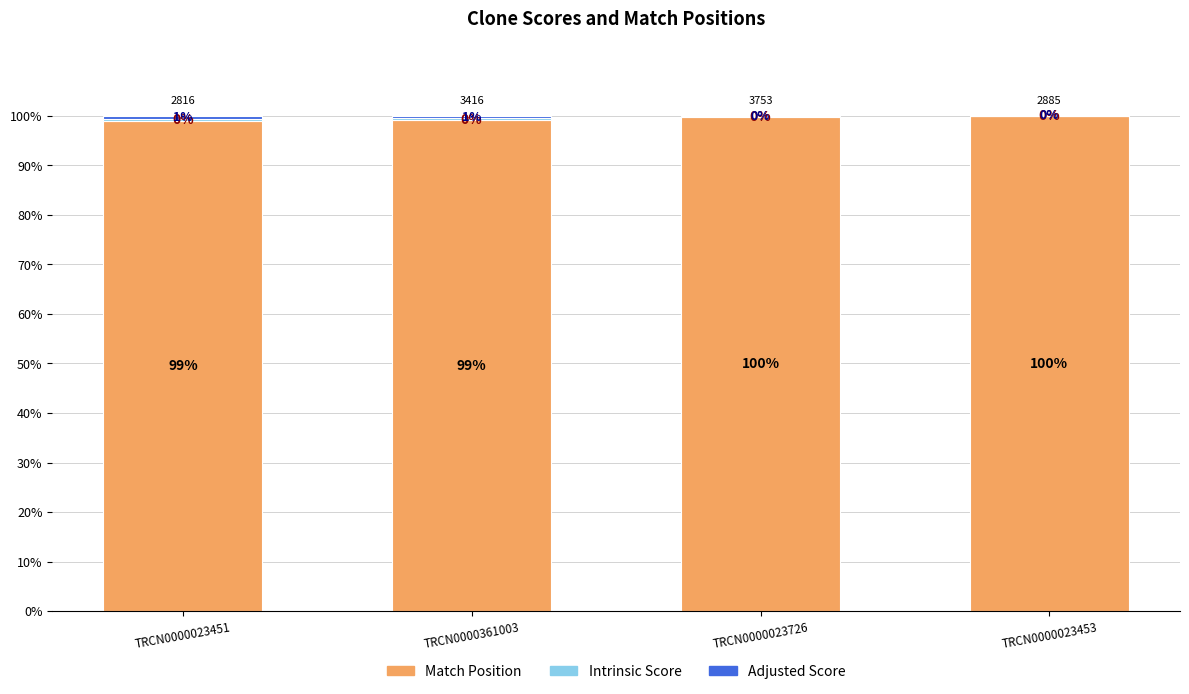

What is the maximum value for Match Position?

100.0